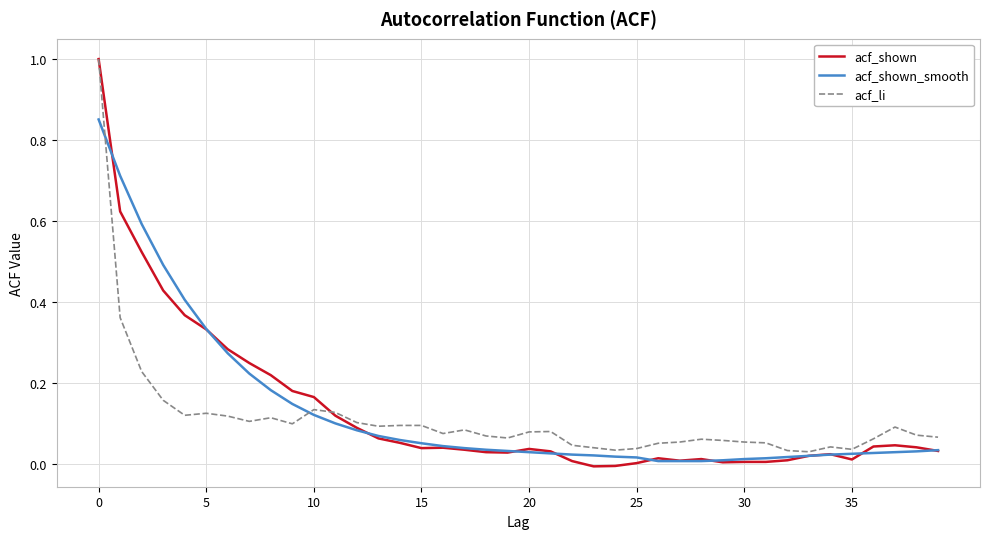

What is the difference between the maximum and second lowest values in the acf_shown_smooth series?

0.8